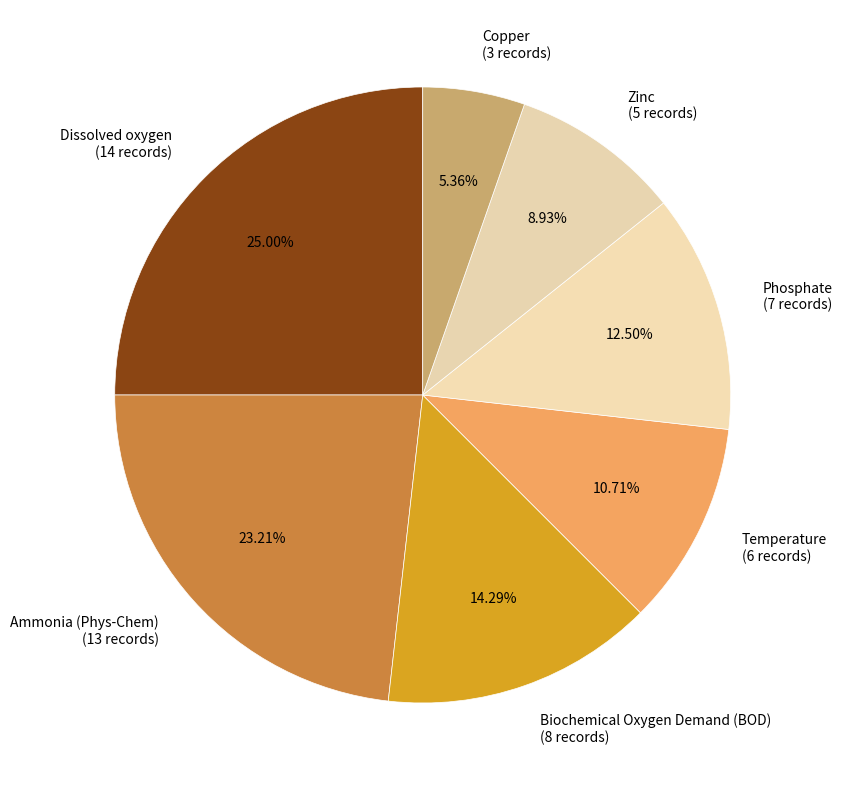

Which slice is the largest?

Dissolved oxygen